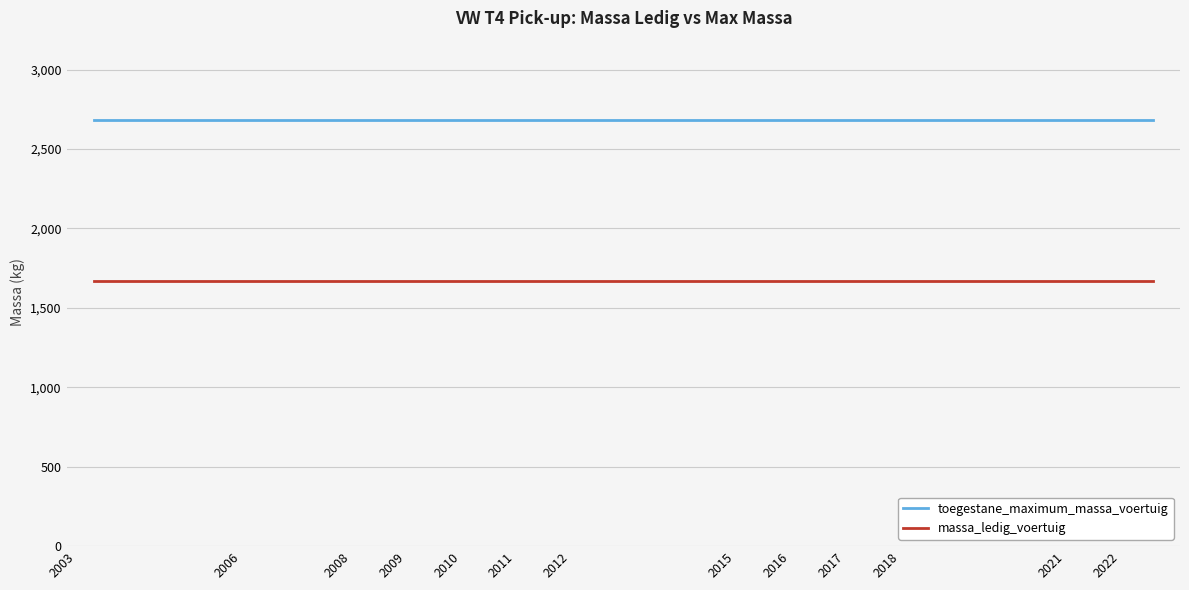

List the series in order of their overall mean, lowest first.

massa_ledig_voertuig, toegestane_maximum_massa_voertuig